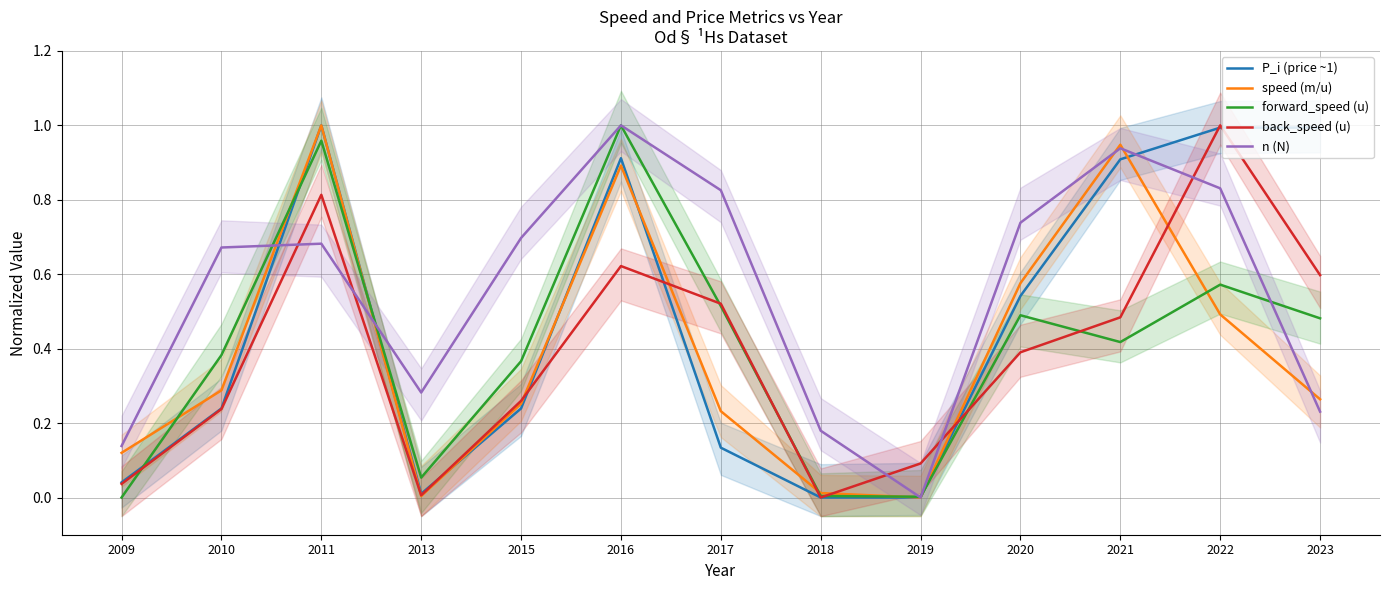

What is the sum of all speed (m/u) values?

5.1